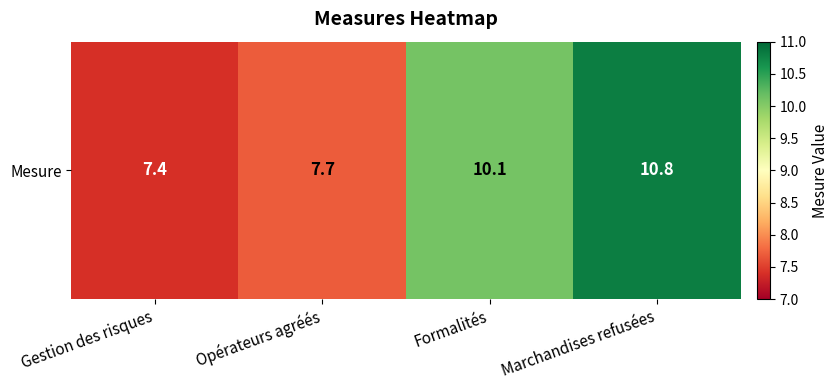

What is the difference between the maximum and minimum values?

3.4